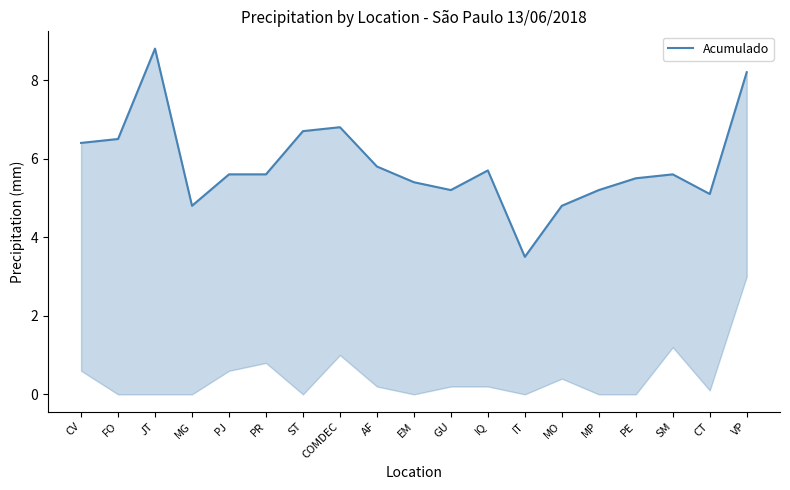

What is the difference between the second highest and minimum values?

4.7